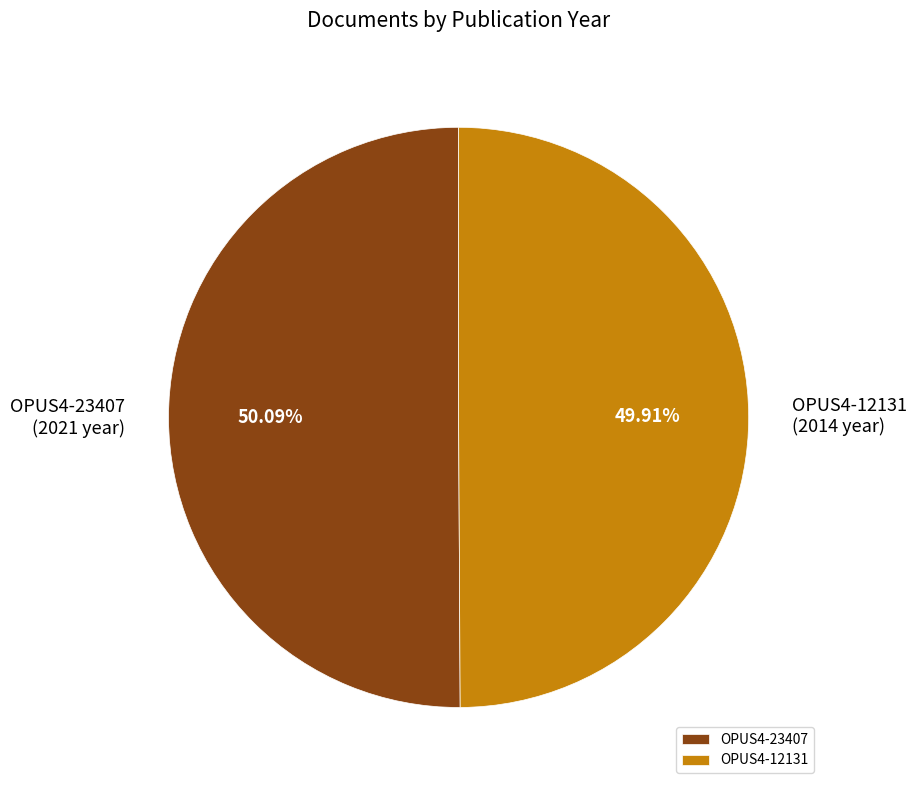

Does any single category account for the majority?

Yes